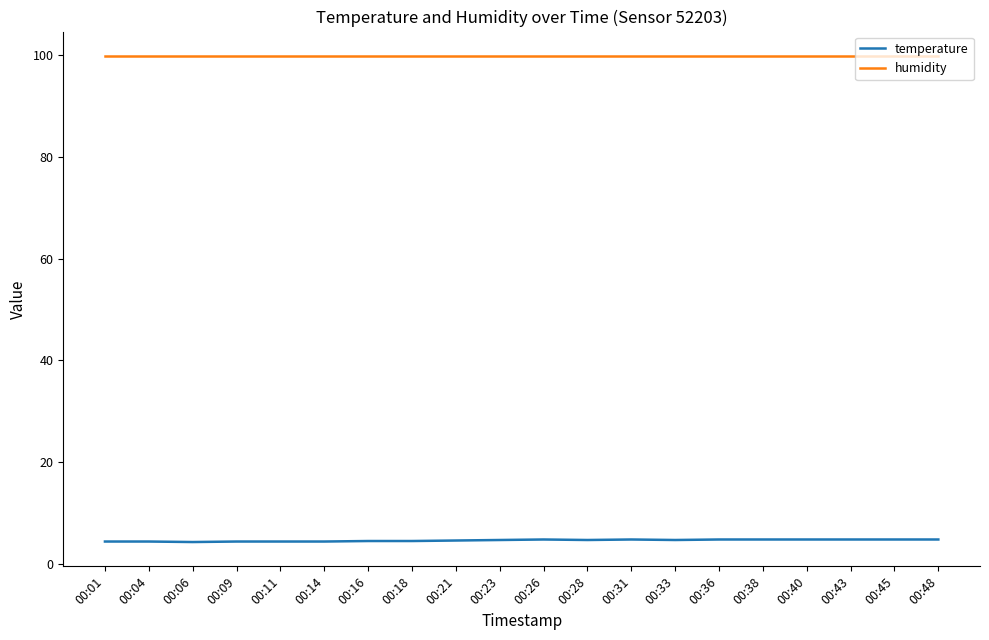

What is the sum of the temperature values at 00:31 and 00:48?

9.6